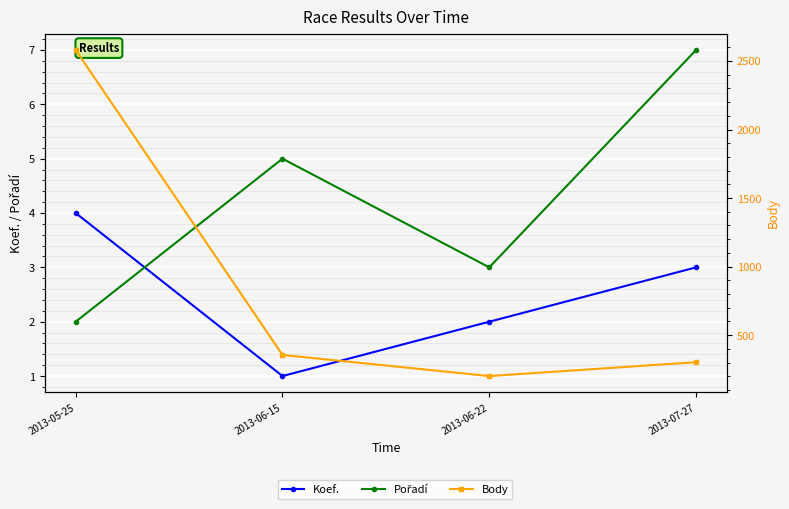

What is the difference between the maximum and minimum values in the Pořadí series?

5